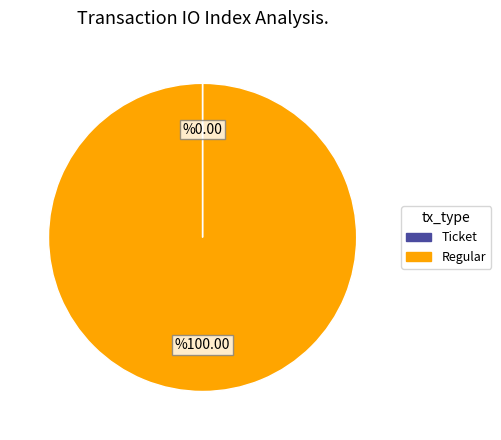

Is there any slice that represents more than half of the pie?

Yes